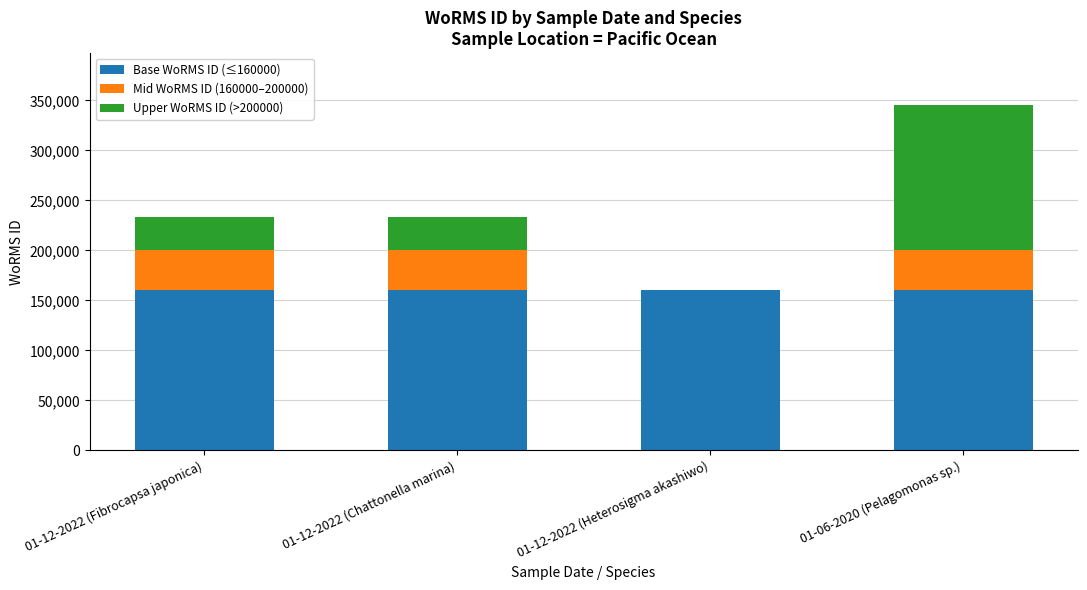

Are the bars grouped side by side (vs. stacked)?

No